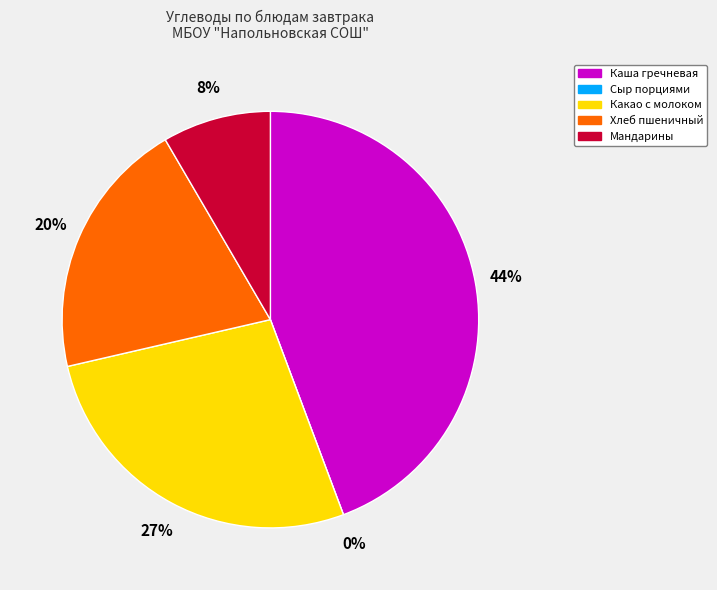

Is the sum of Каша гречневая (Углеводы) and Хлеб пшеничный (Углеводы) greater than half?

Yes